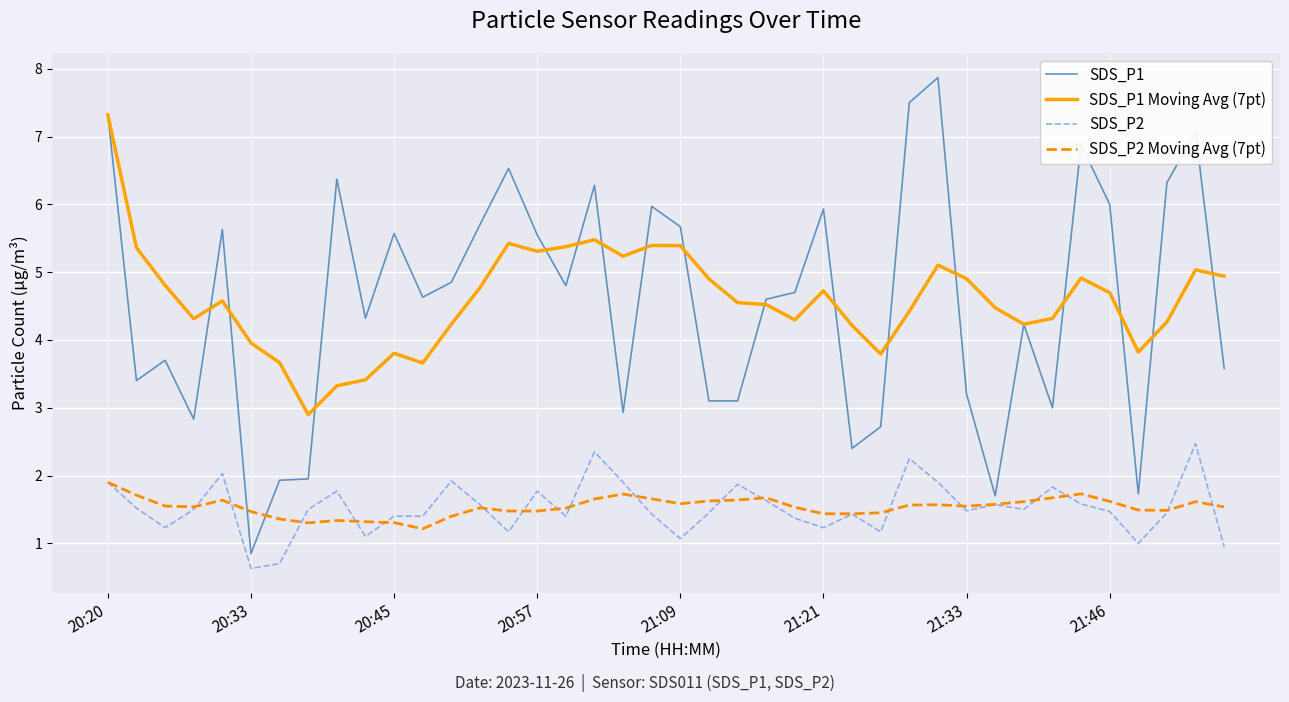

List the series in order of their peak value, highest first.

SDS_P1, SDS_P1 Moving Avg (7pt), SDS_P2, SDS_P2 Moving Avg (7pt)